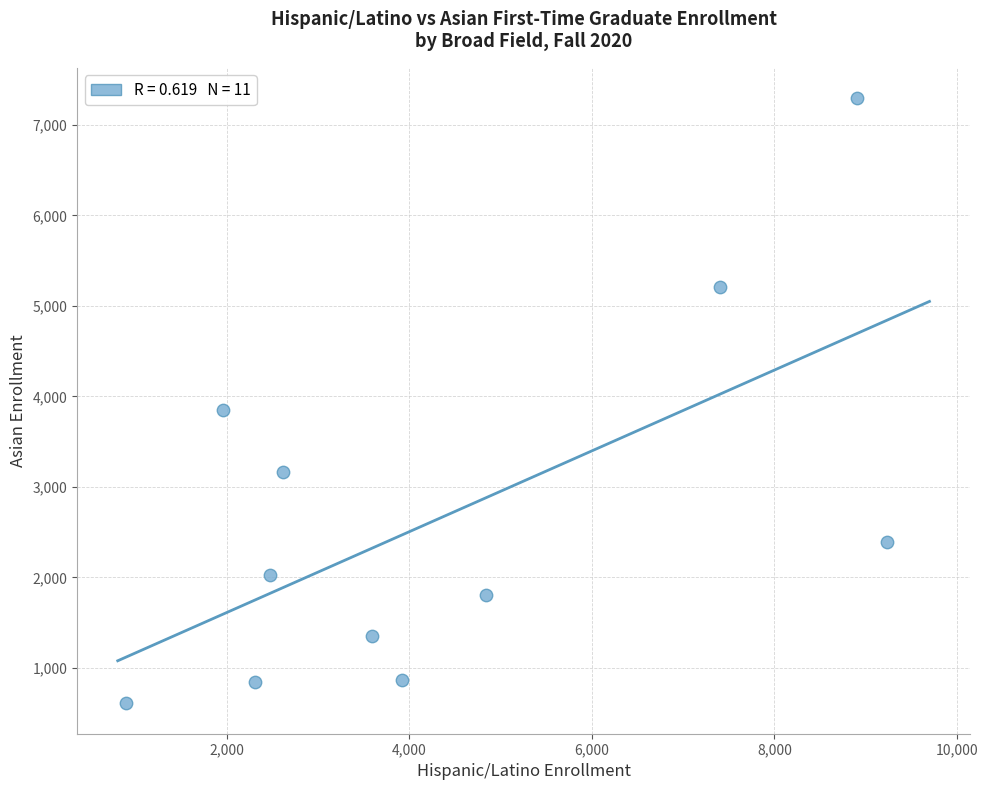

What Y value in the scatter plot is closest to 3951?

3846.0